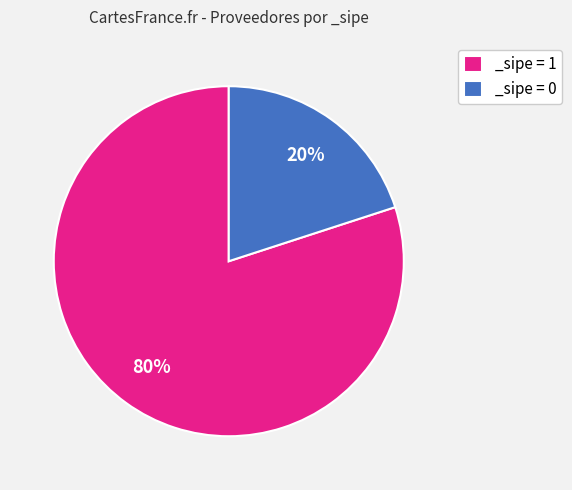

Is there a majority slice in this chart?

Yes